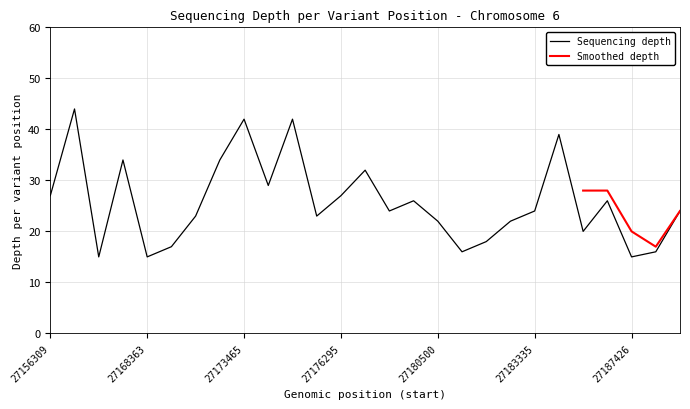

The value at 27169622 is 27. True or false?

False